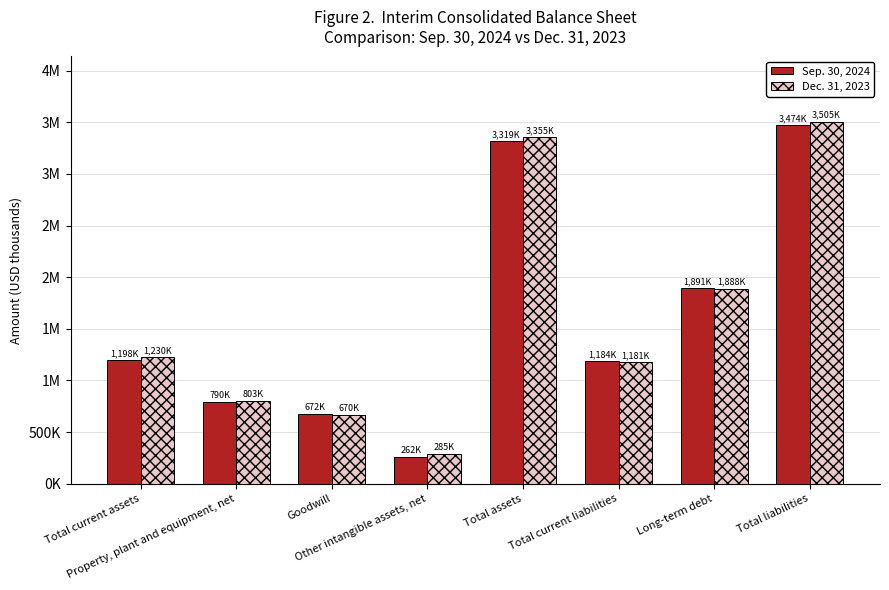

Which series changed the most between Property, plant and equipment, net and Other intangible assets, net?

Sep. 30, 2024